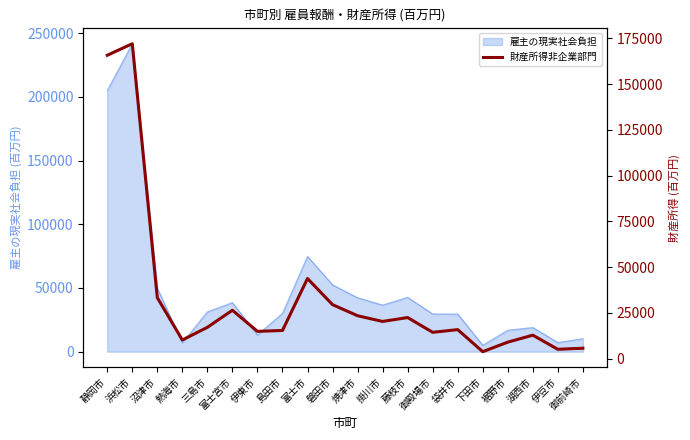

Is it true that the value at 裾野市 is 9019.4?

True